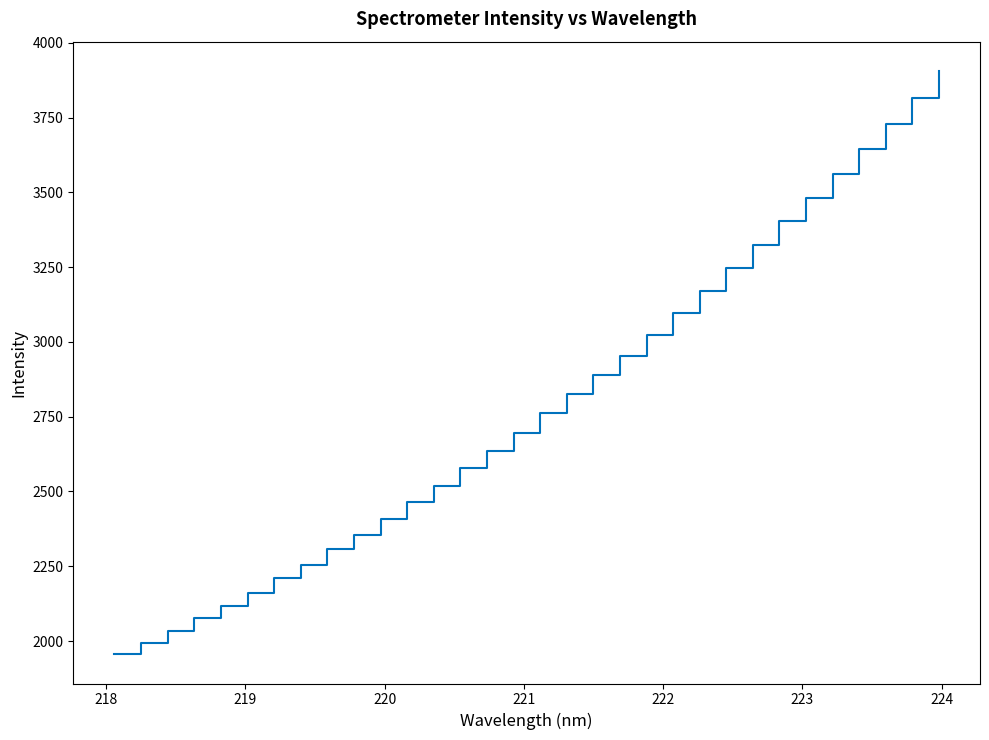

What is the difference between the maximum and minimum values?

1950.7